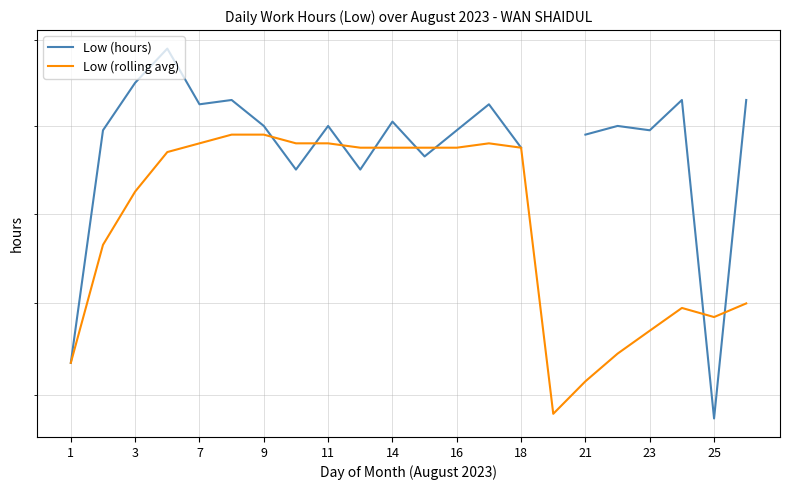

List the series in order of their peak value, highest first.

Low (hours), Low (rolling avg)